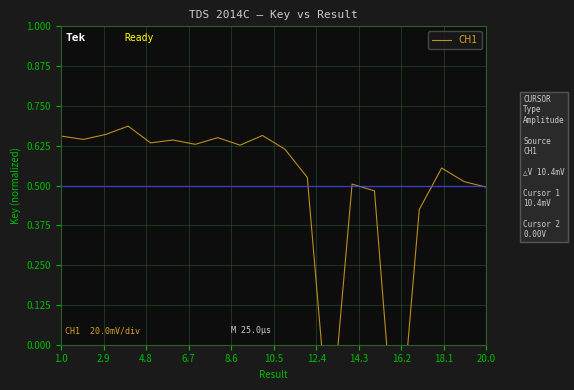

How many data points are above 0?

18